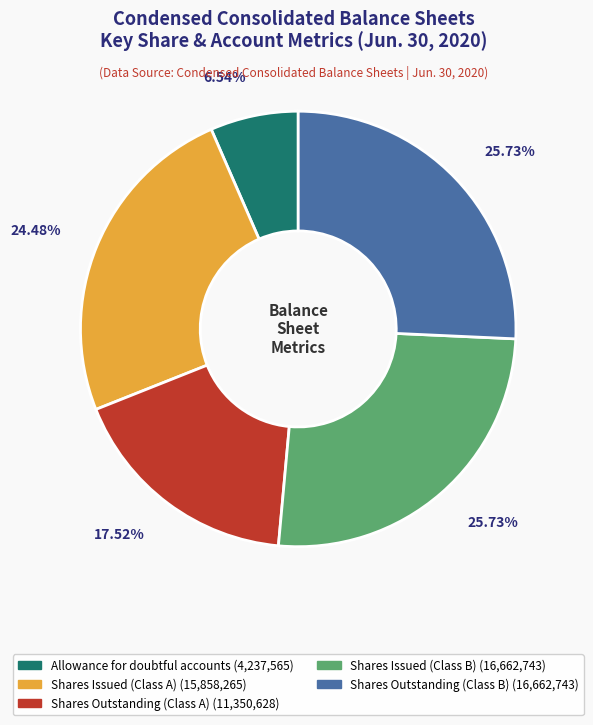

Is there any slice that represents more than half of the pie?

No